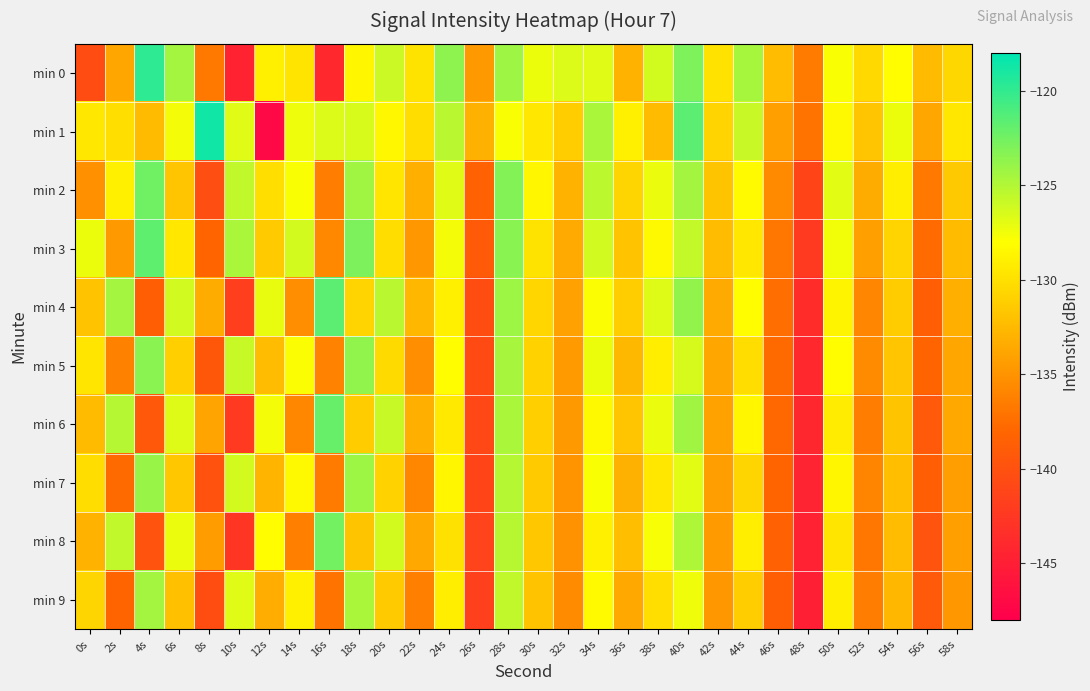

At which category is the sum across all series the highest?

28s